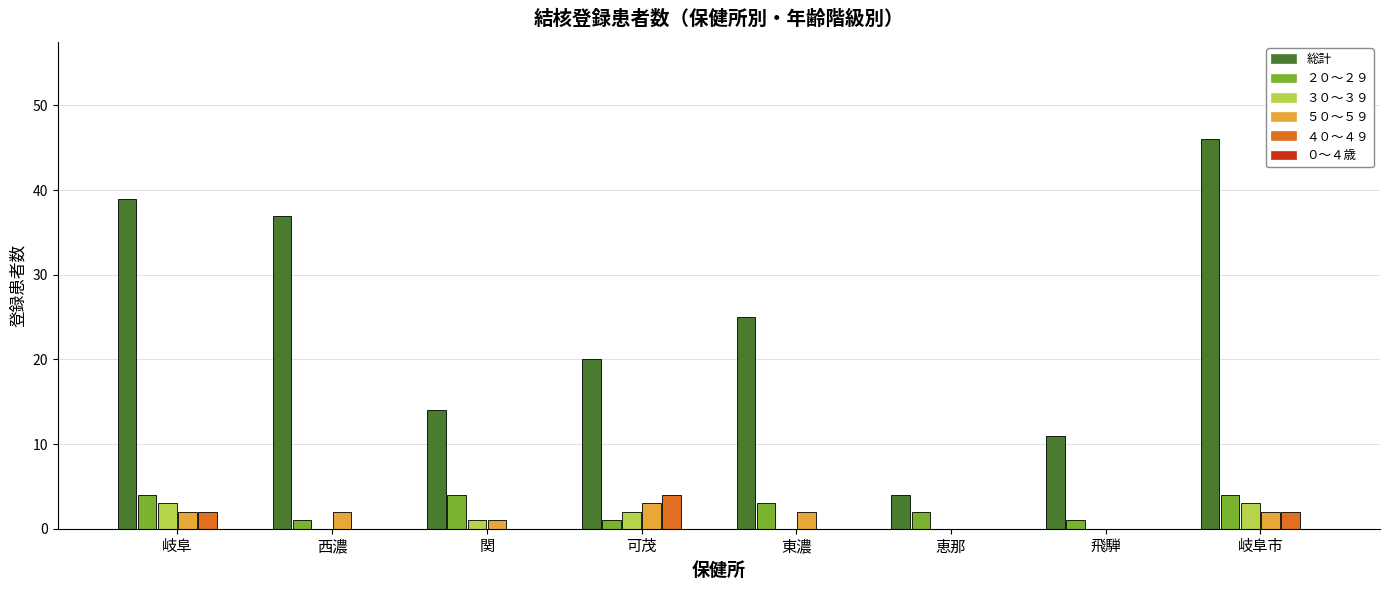

The ３０～３９ series shows 0 at 西濃. True or false?

True